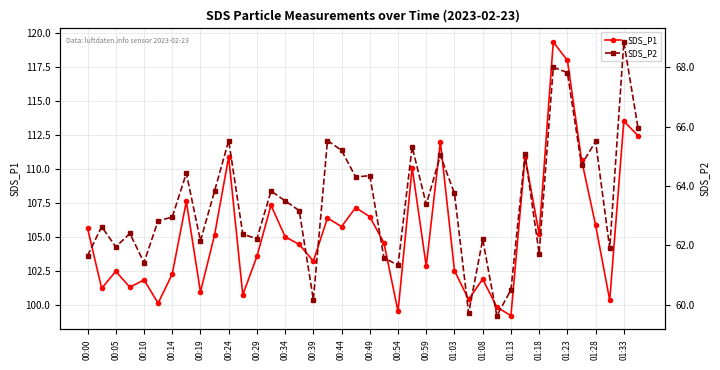

List the series in order of their overall mean, highest first.

SDS_P1, SDS_P2